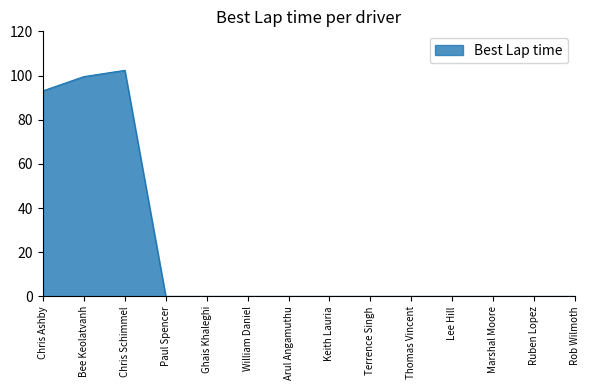

Between Ruben Lopez and Chris Ashby, which is larger?

Chris Ashby